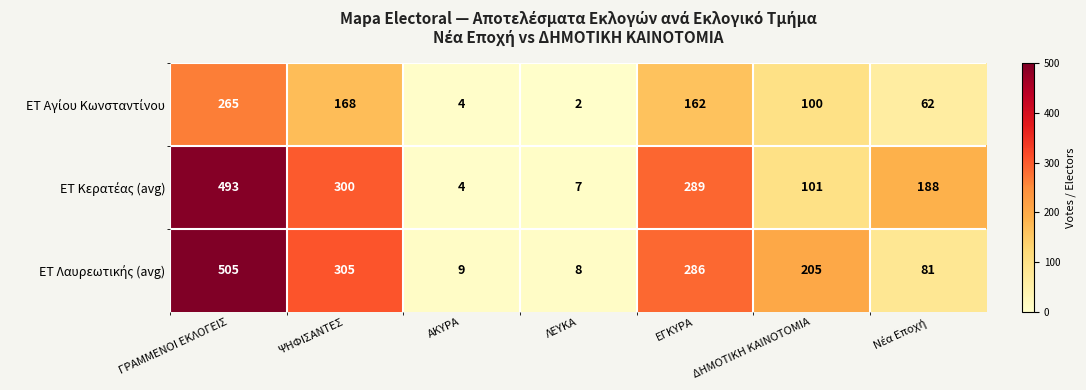

At which category is the sum across all series the highest?

ΓΡΑΜΜΕΝΟΙ ΕΚΛΟΓΕΙΣ